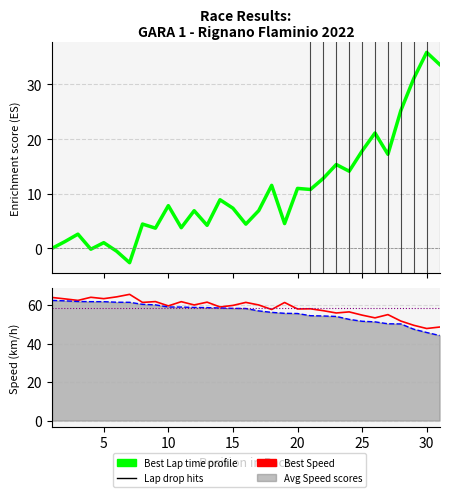

How many lines are shown in the chart?

3